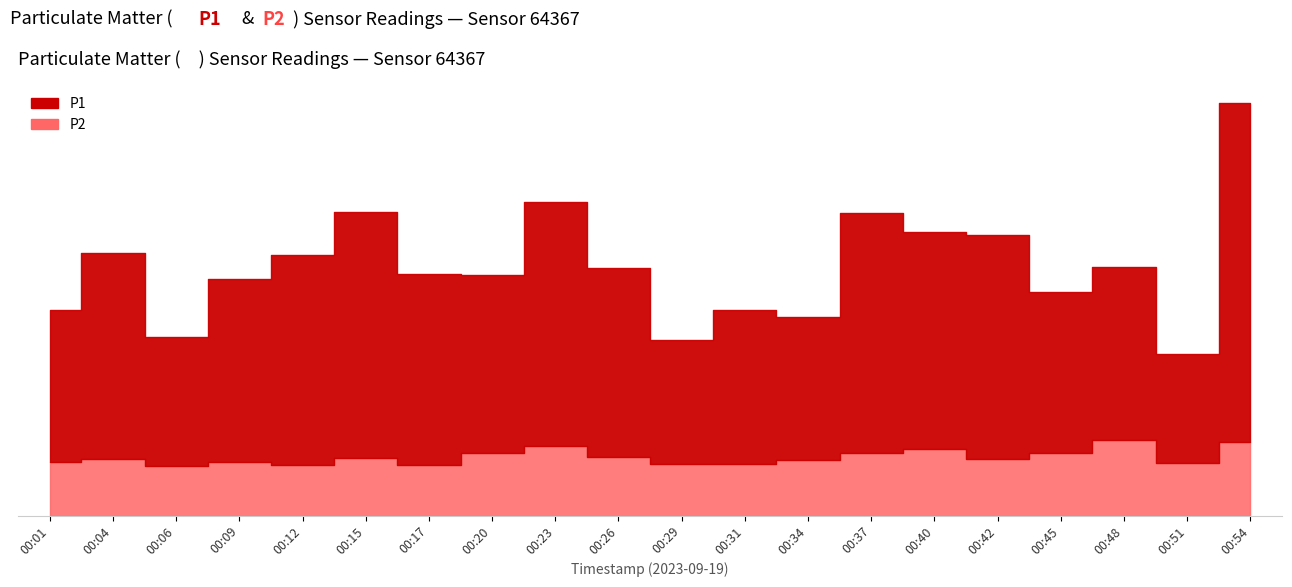

Which series has the widest spread of values?

P1